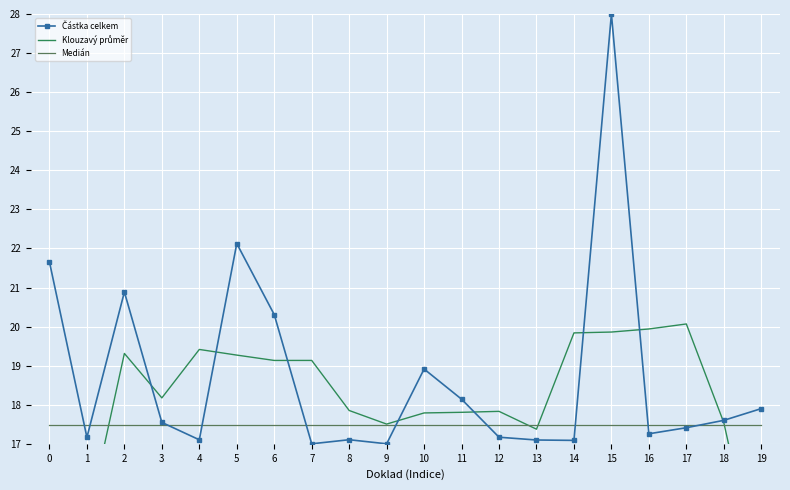

What is the difference between the second highest and second lowest values in the Klouzavý průměr series?

6.7